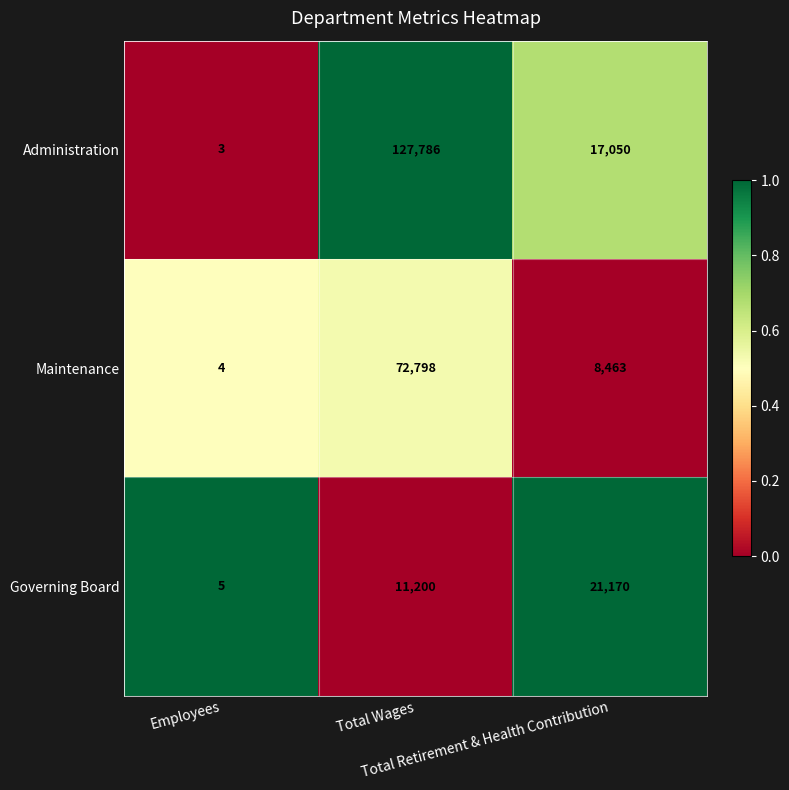

Count the number of data series in this chart.

3